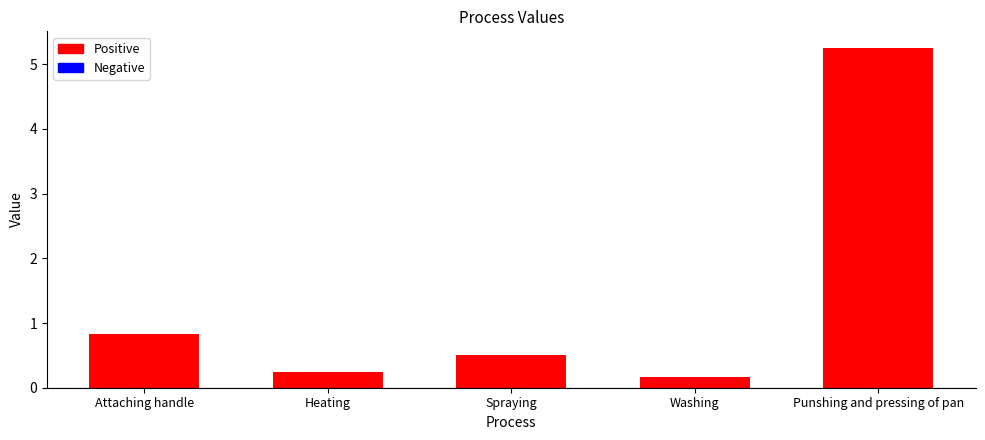

Which has a higher value, Punshing and pressing of pan or Heating?

Punshing and pressing of pan